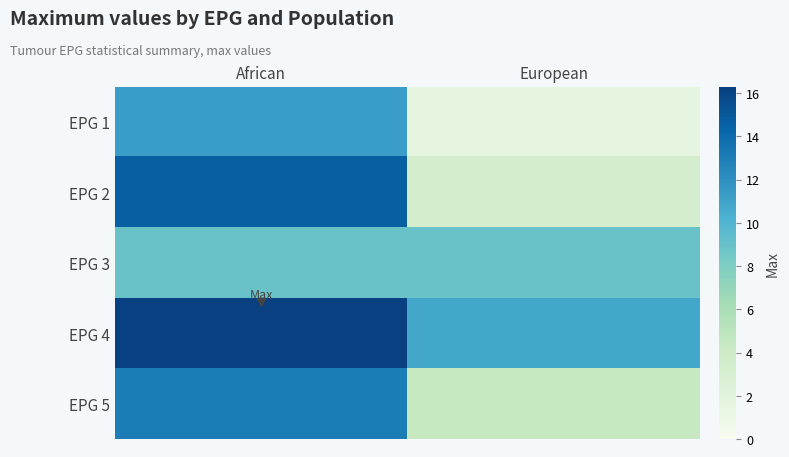

Which series changed the most between African and European?

EPG 2